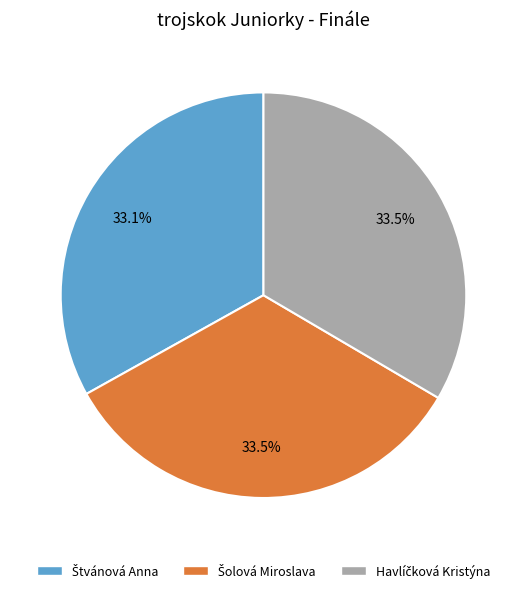

Does any single category account for the majority?

No